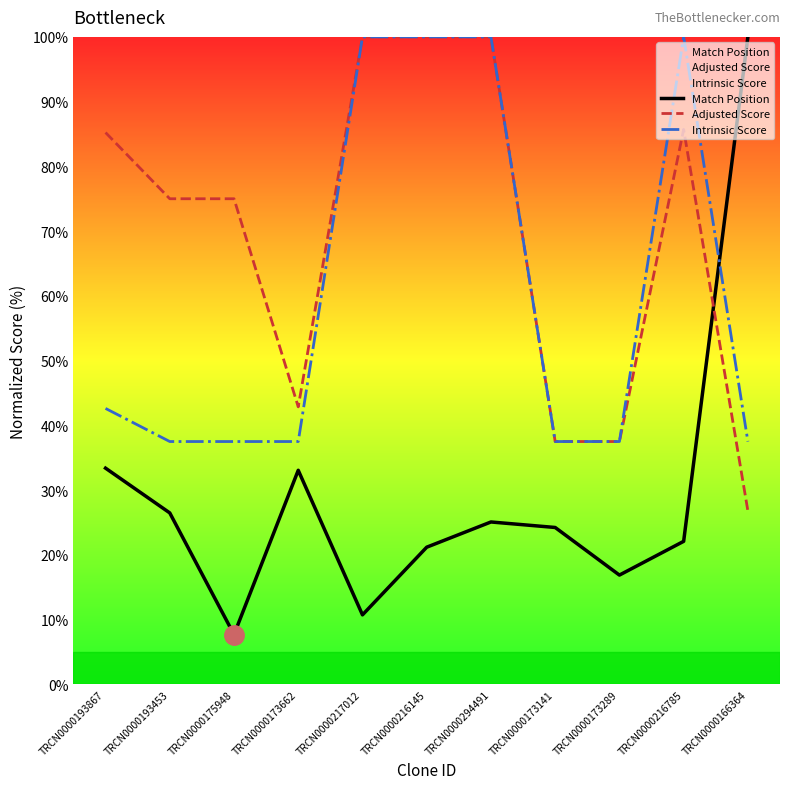

Reading right to left, what are all the values shown in this chart?

Match Position: TRCN0000166364=100.0	TRCN0000216785=22.1	TRCN0000173289=16.9	TRCN0000173141=24.2	TRCN0000294491=25.1	TRCN0000216145=21.2	TRCN0000217012=10.7	TRCN0000173662=33.1	TRCN0000175948=7.7	TRCN0000193453=26.5	TRCN0000193867=33.4
Adjusted Score: TRCN0000166364=26.8	TRCN0000216785=85.7	TRCN0000173289=37.5	TRCN0000173141=37.5	TRCN0000294491=100.0	TRCN0000216145=100.0	TRCN0000217012=100.0	TRCN0000173662=42.9	TRCN0000175948=75.0	TRCN0000193453=75.0	TRCN0000193867=85.2
Intrinsic Score: TRCN0000166364=37.5	TRCN0000216785=100.0	TRCN0000173289=37.5	TRCN0000173141=37.5	TRCN0000294491=100.0	TRCN0000216145=100.0	TRCN0000217012=100.0	TRCN0000173662=37.5	TRCN0000175948=37.5	TRCN0000193453=37.5	TRCN0000193867=42.6